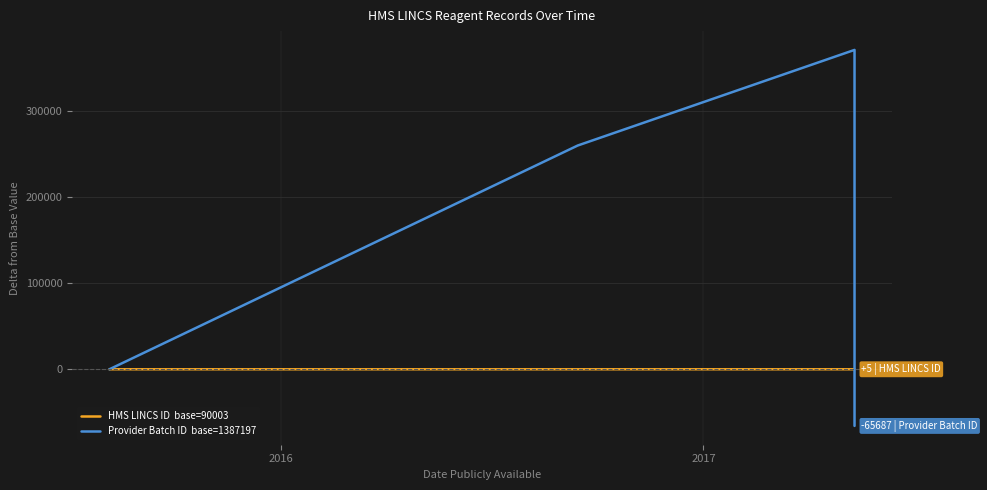

How many lines are shown in the chart?

2